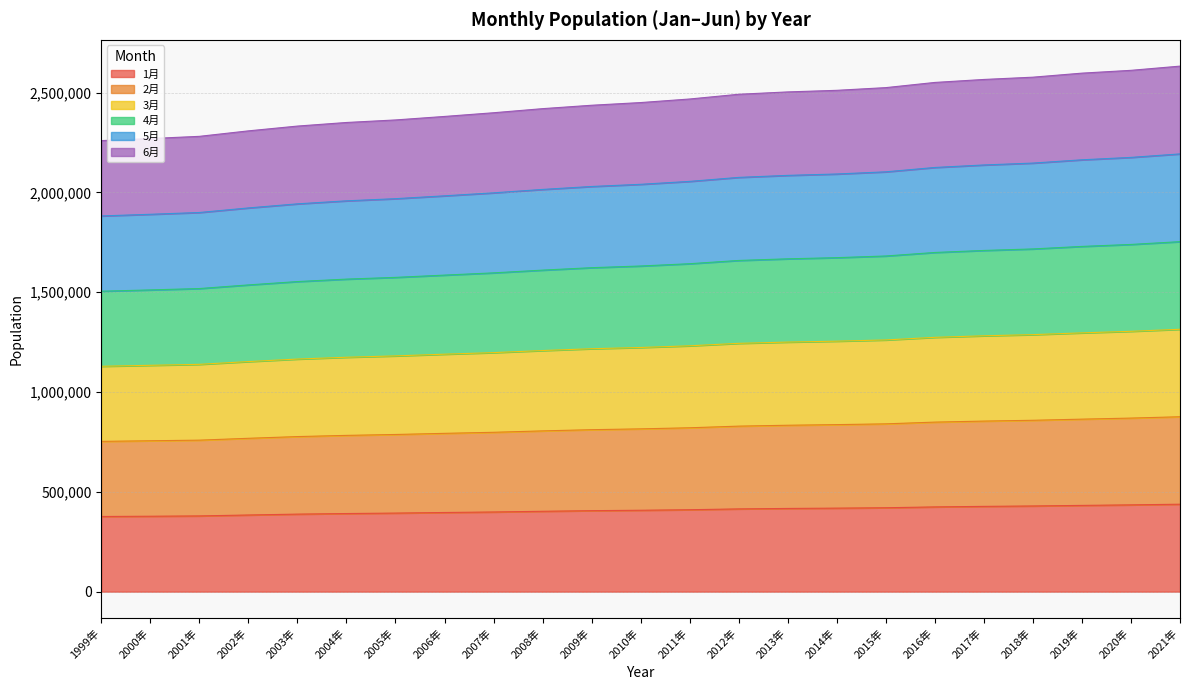

What is the total value across all series at 2021年?

2632656